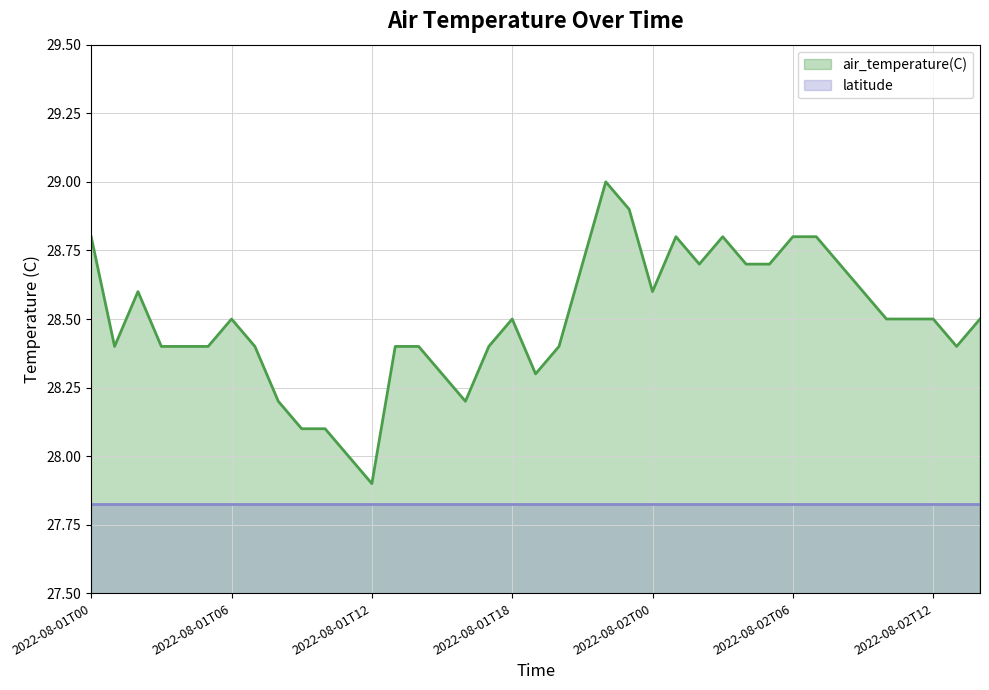

Count the number of values greater than 28.

37